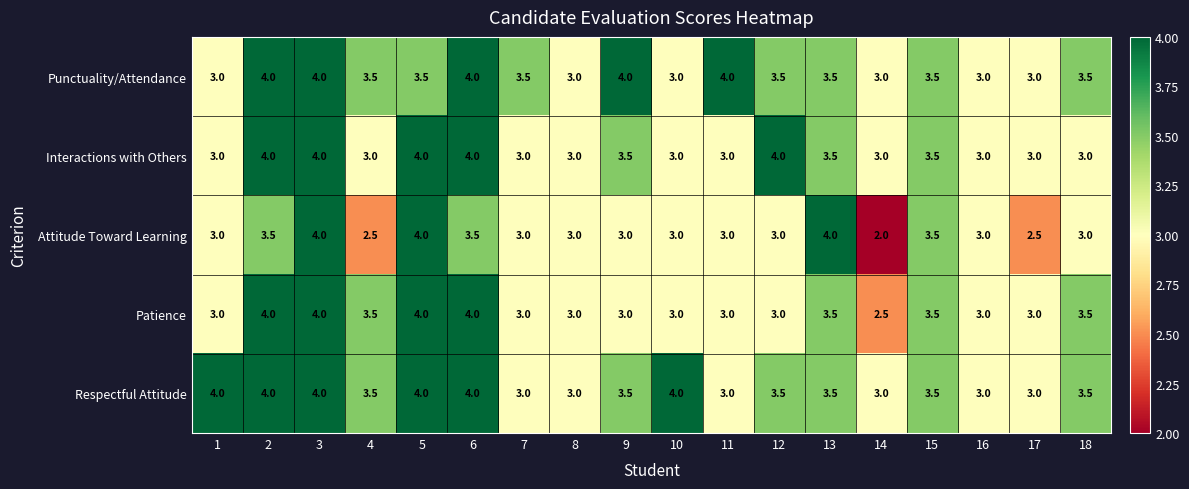

How many Interactions with Others values are between 3 and 4?

18